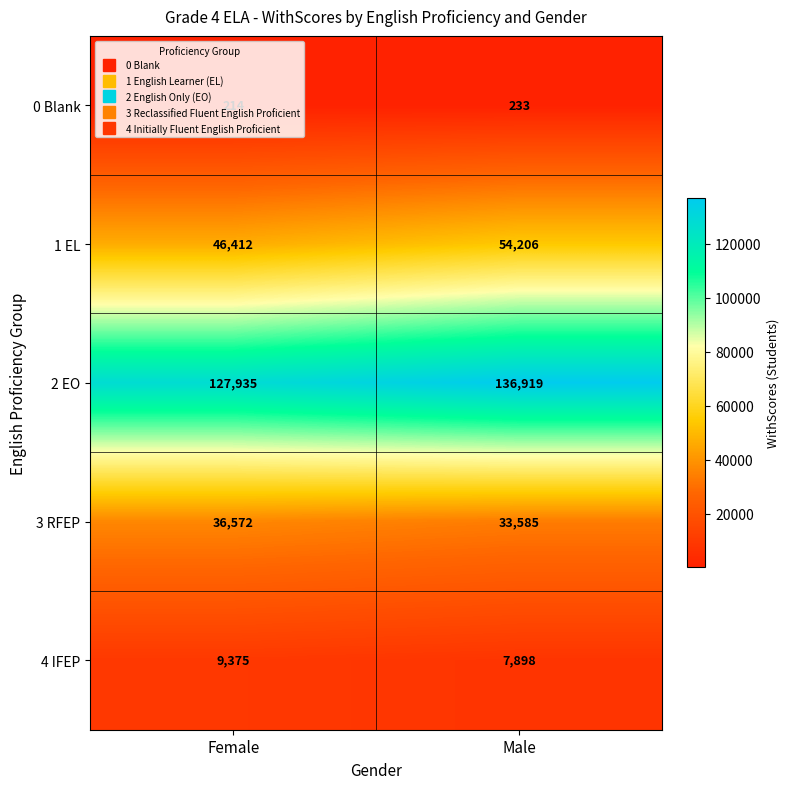

Between Female and Male, which series saw the biggest shift?

2 EO